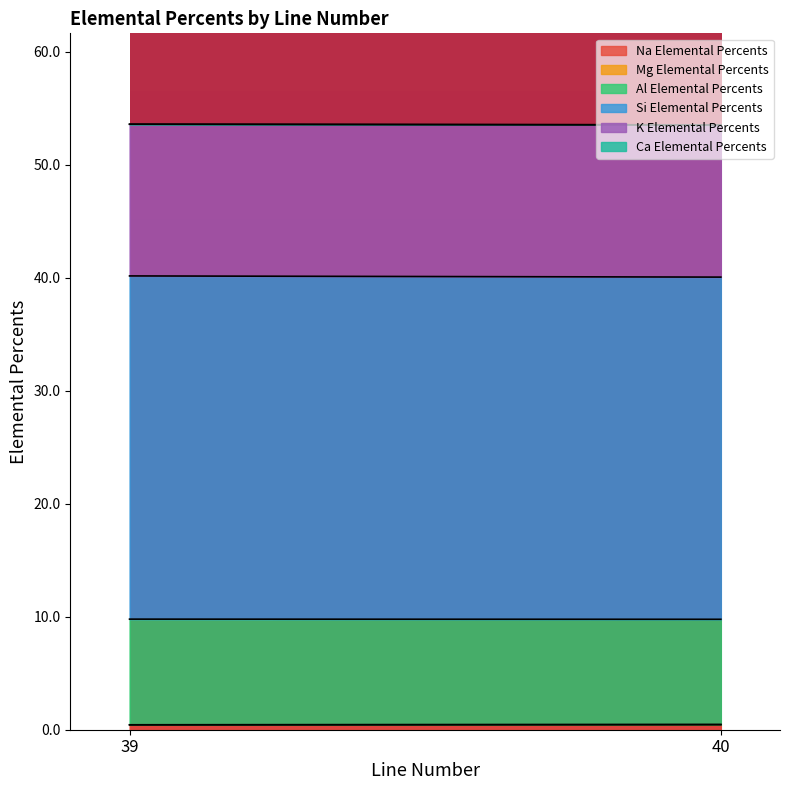

Is it true that Ca Elemental Percents equals 0.0 at 40?

True